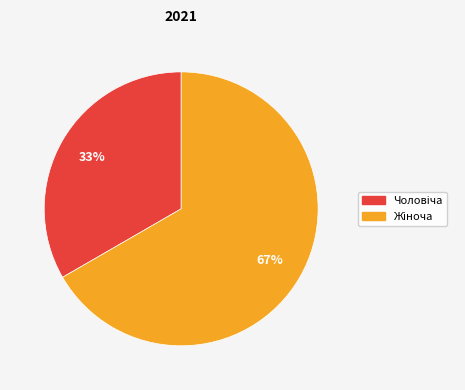

Count the number of slices in the pie.

2